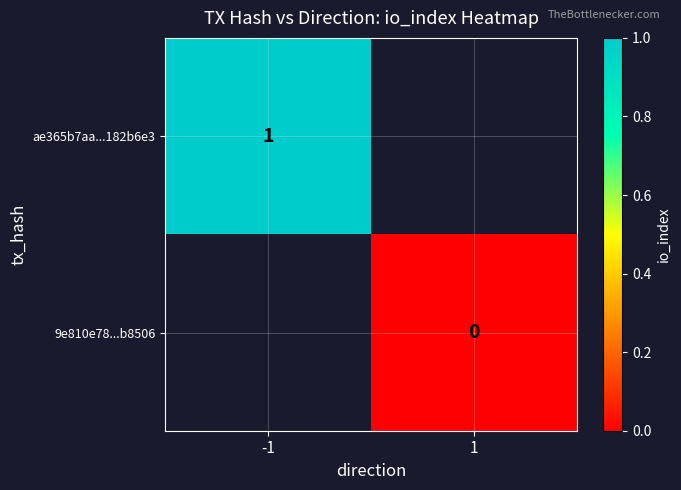

Which label corresponds to the largest value in the chart?

-1